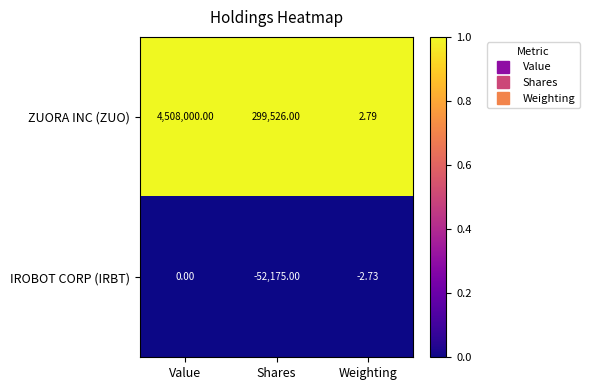

List the labels in order of ZUORA INC (ZUO) value, smallest first.

Weighting, Shares, Value